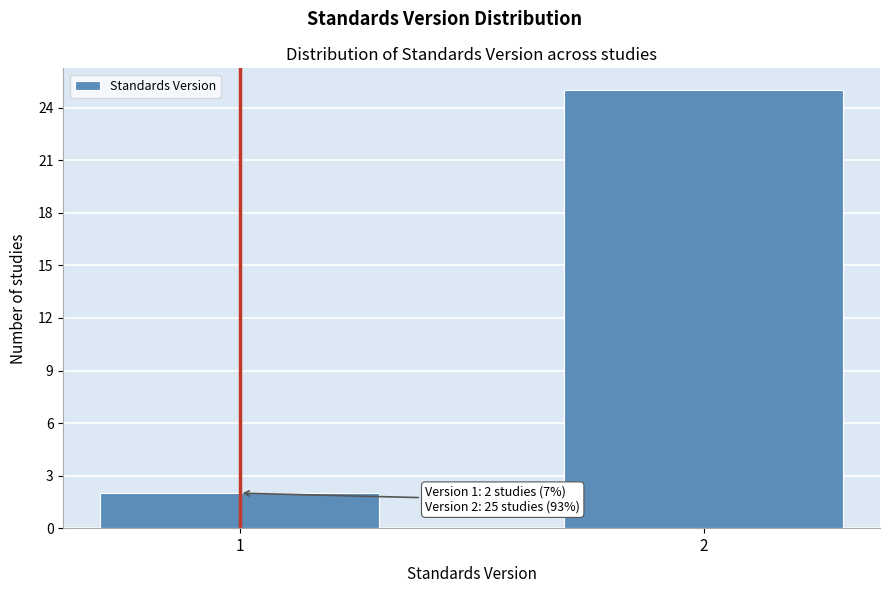

Reading right to left, list all the values displayed in this chart.

2=25	1=2